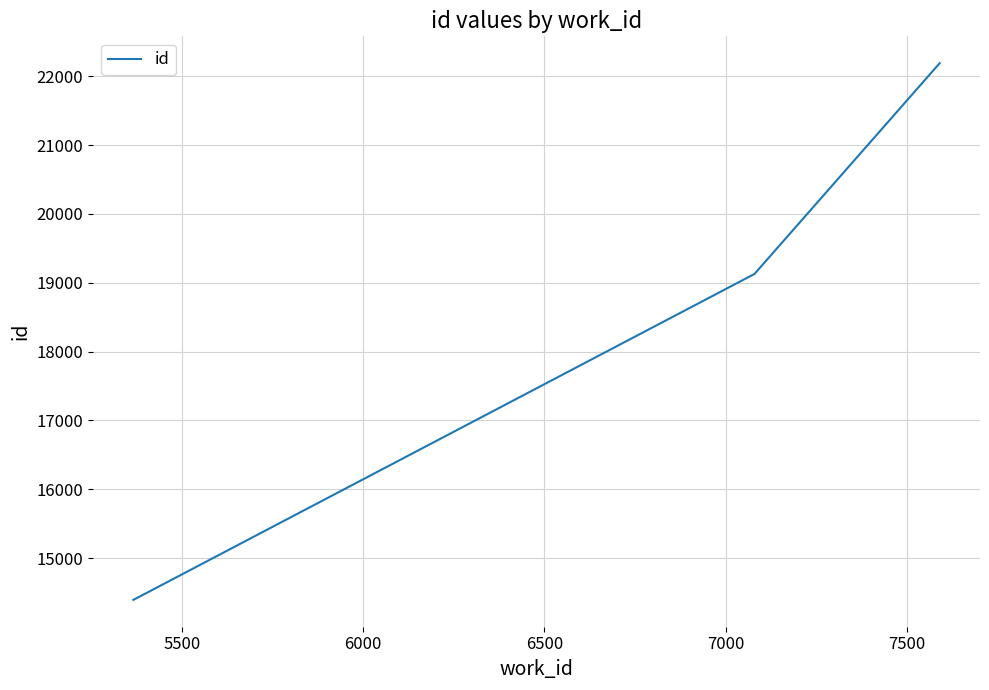

What is the minimum value shown in the chart?

14392